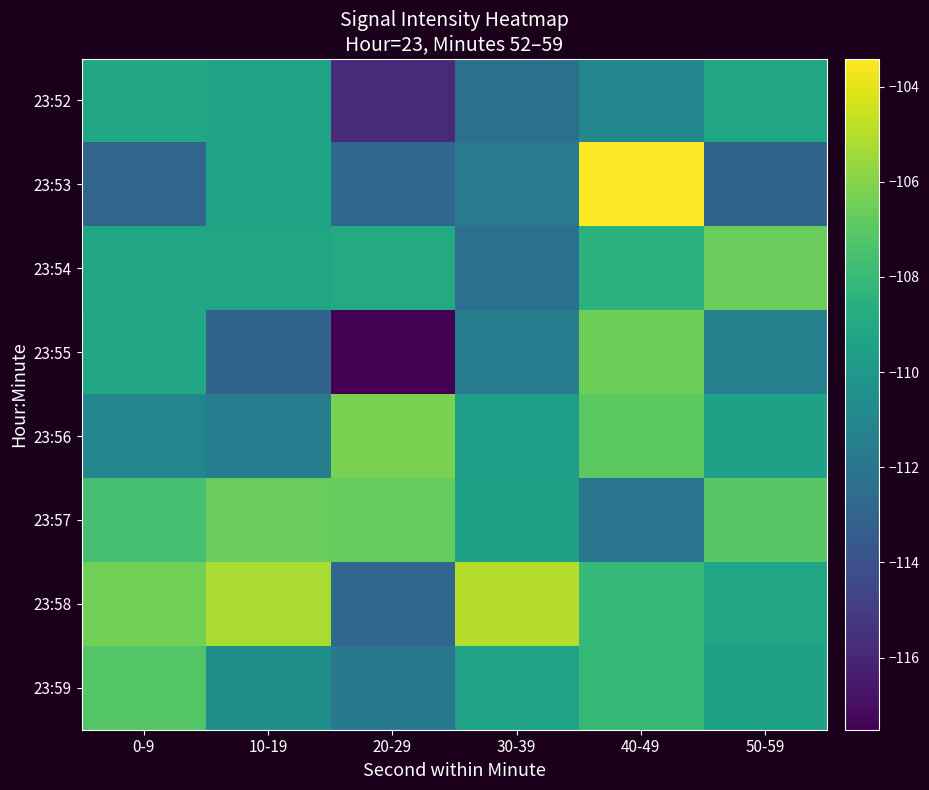

Rank the series at 0-9 from highest to lowest value.

23:58, 23:59, 23:57, 23:52, 23:55, 23:54, 23:56, 23:53